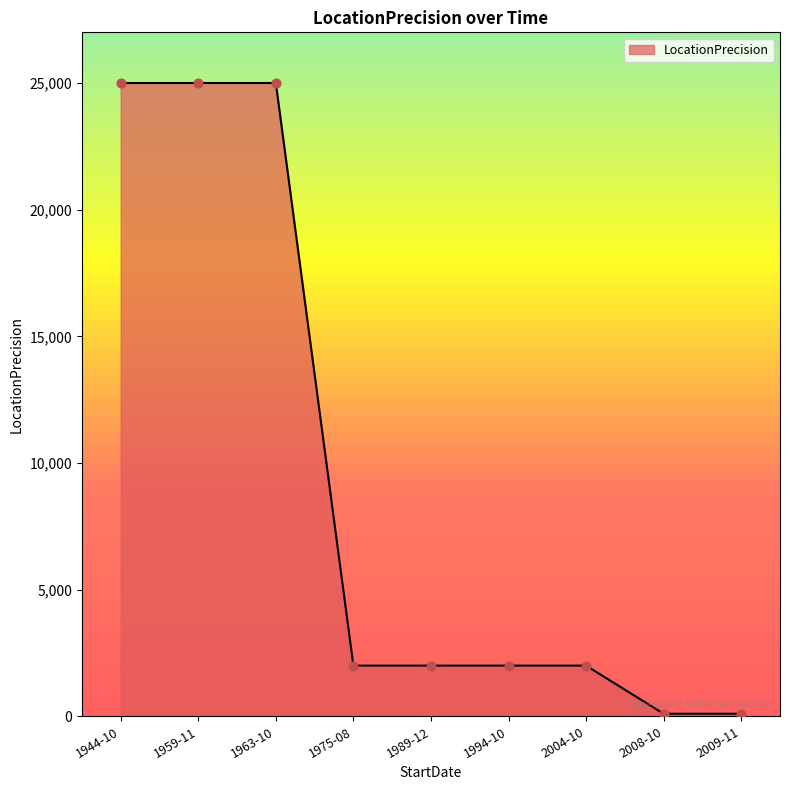

Between 1963-10 and 1975-08, which is larger?

1963-10